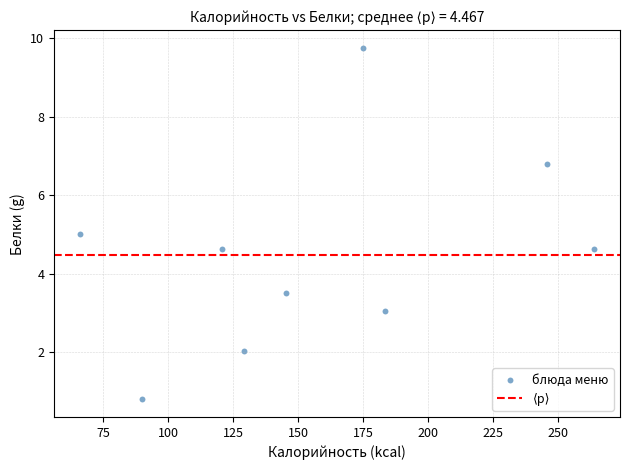

What is the average X value?

157.7